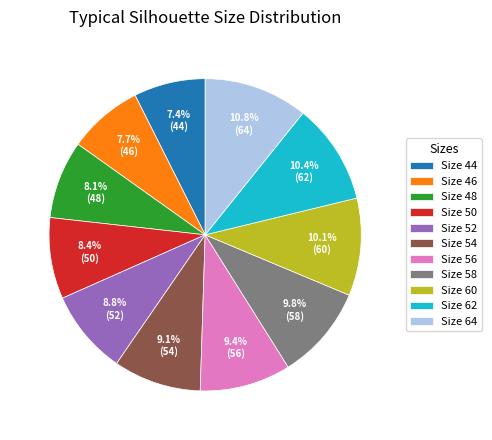

Approximately how many times larger is the value at Size 46 compared to Size 56?

0.8